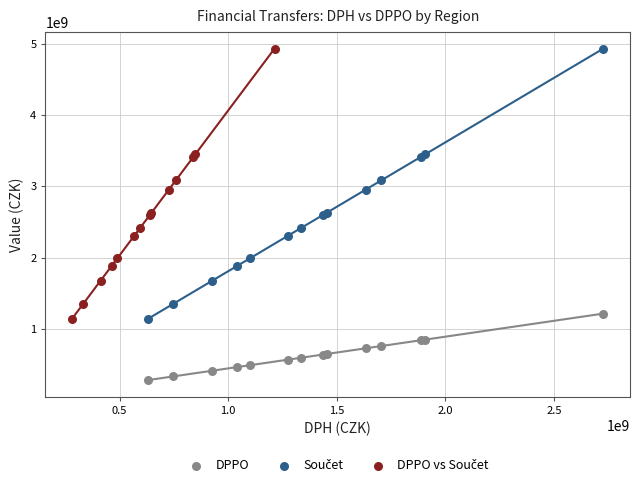

Which series reaches the minimum Y coordinate?

DPPO